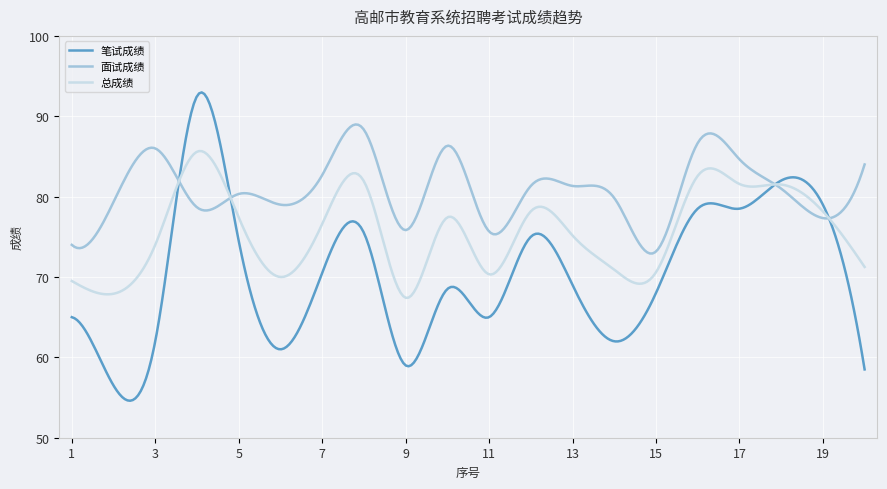

Which series has the largest range (max minus min)?

笔试成绩